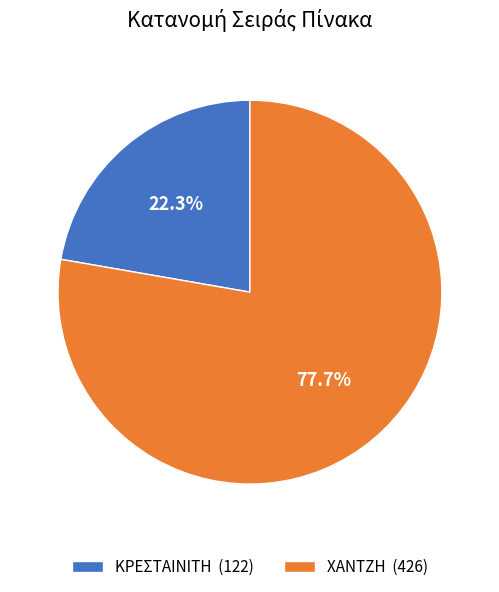

Count the number of slices in the pie.

2